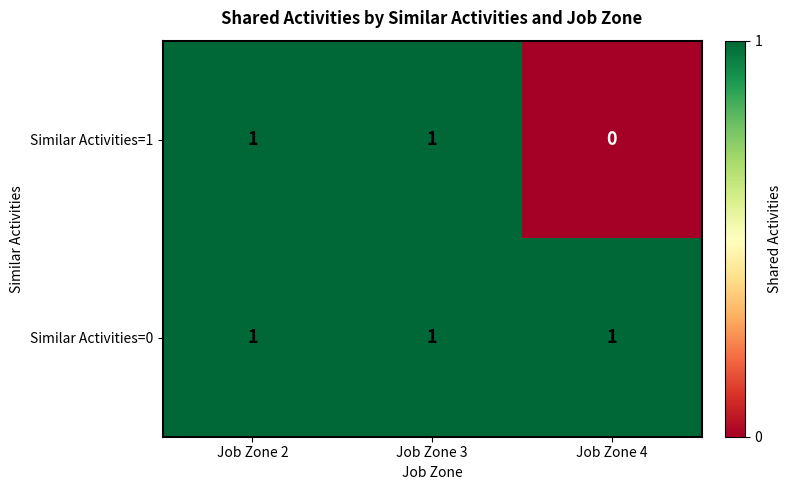

What is the total value across all series at Job Zone 2?

2